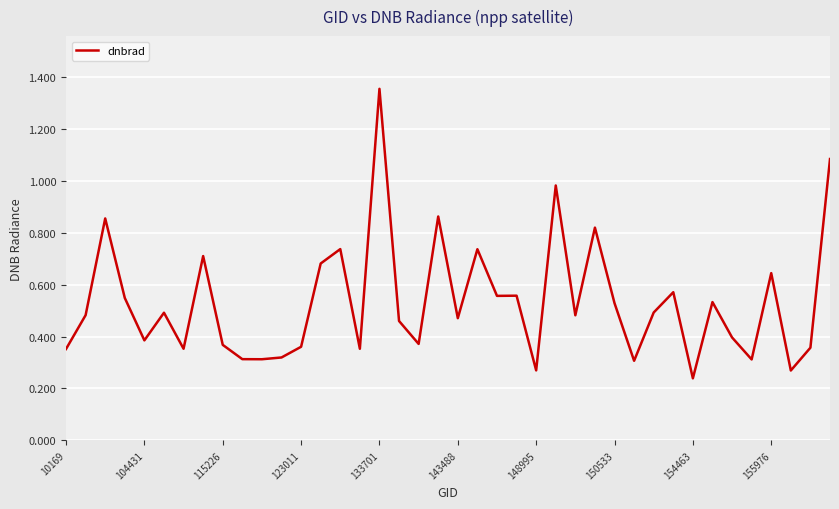

Which label corresponds to the largest value in the chart?

133701